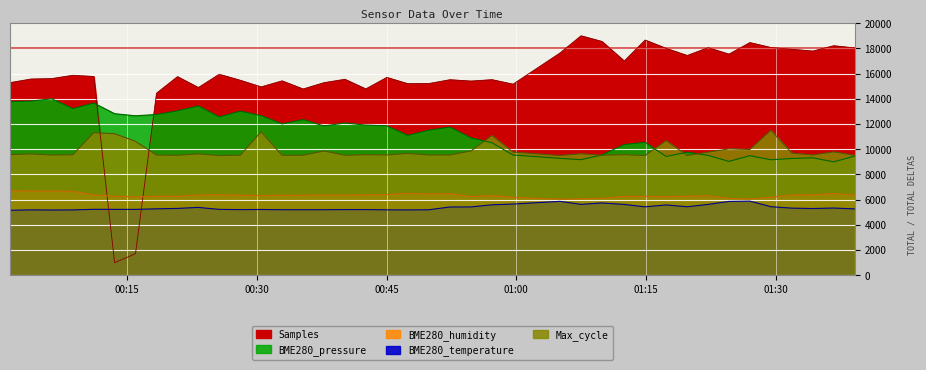

Does the chart display data point markers on the line(s)?

No